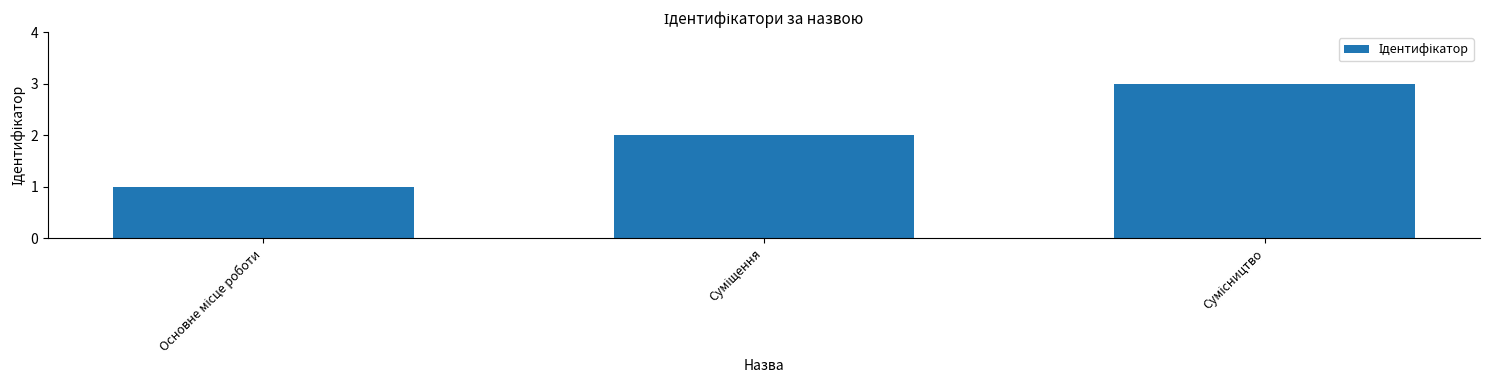

What is the sum of all values?

6